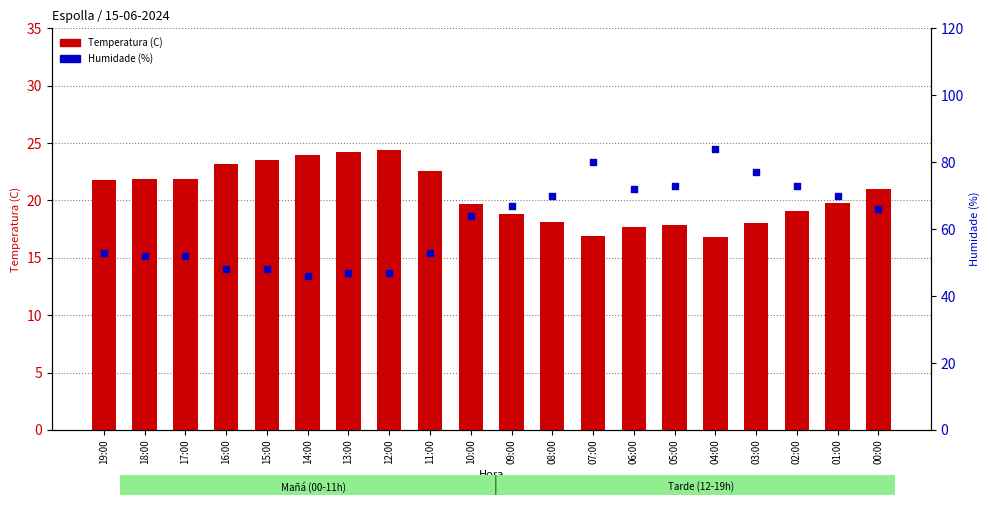

What is the total value across all series at 16:00?

71.2